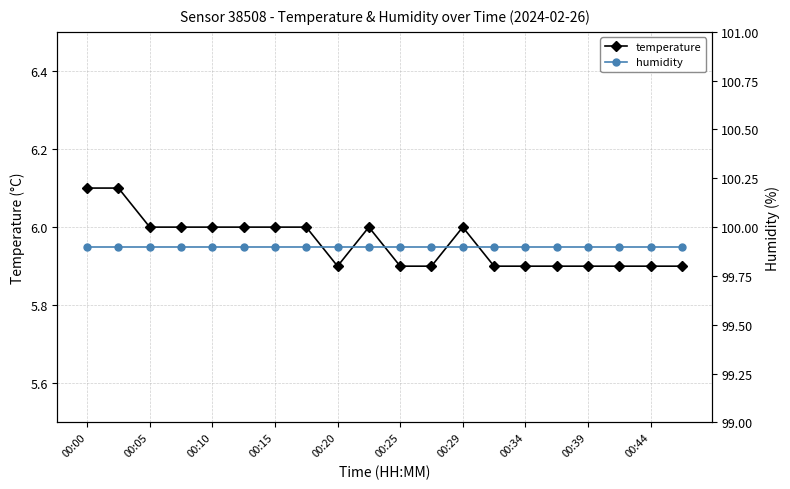

What is the label of the 18th point from the left?

17